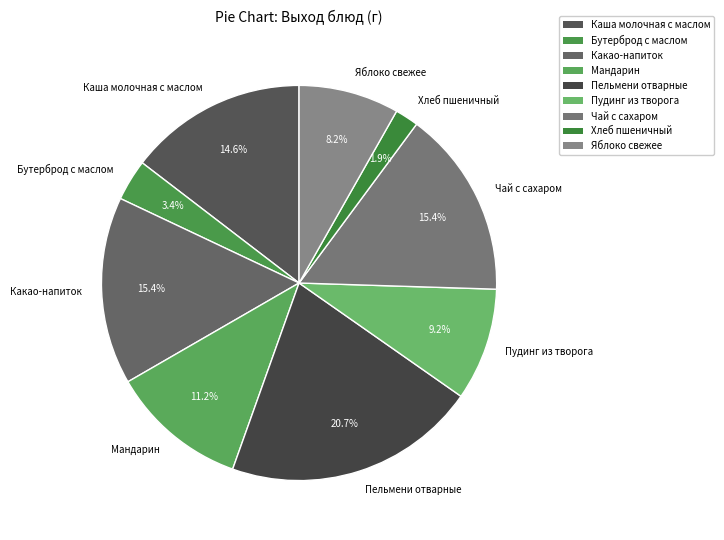

Does Чай с сахаром represent more than half of the total?

No